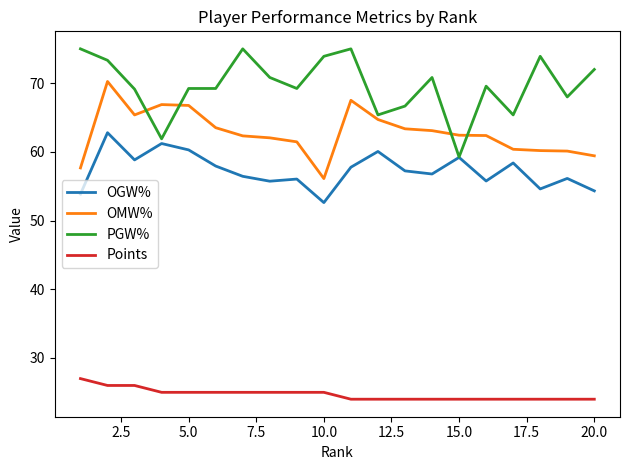

How many series are shown in this chart?

4